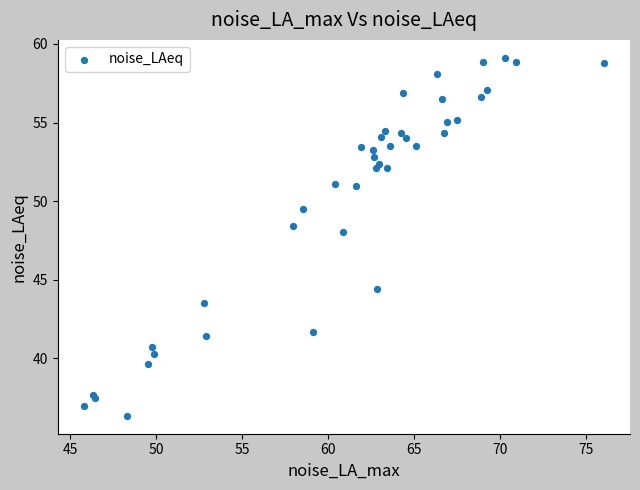

What Y value in the scatter plot is closest to 47?

48.0